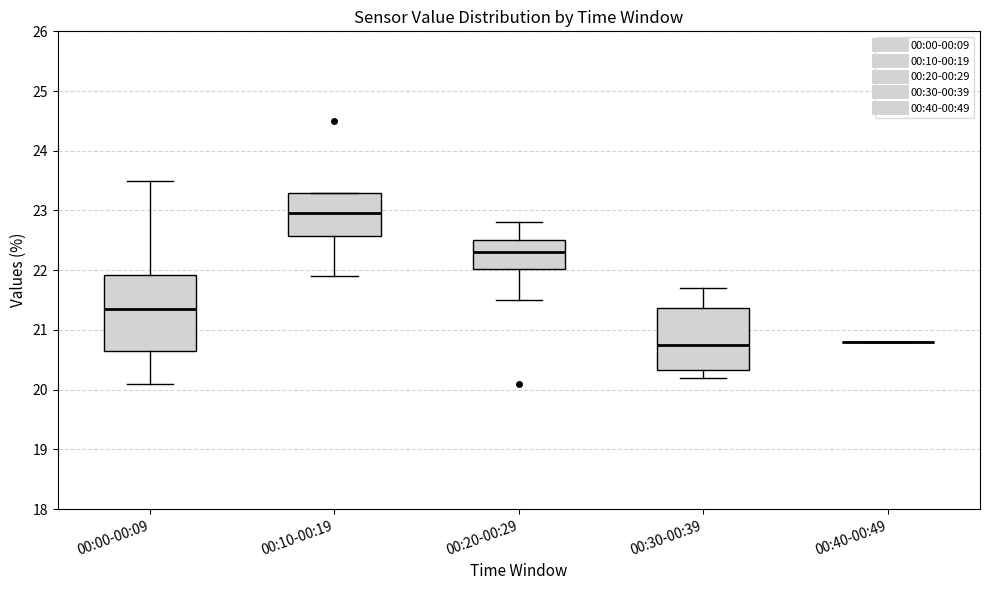

Reading left to right, transcribe this box plot: for each box, give where its median line is, the range the box spans, and where its two whiskers end, as read against the y-axis. The values are not printed on the chart, so give them approximately, as read against the axis.

00:00-00:09: median 21.4, box 20.7 to 21.9, whiskers 20.1 to 23.5
00:10-00:19: median 23.0, box 22.6 to 23.3, whiskers 21.9 to 23.3
00:20-00:29: median 22.3, box 22.0 to 22.5, whiskers 21.5 to 22.8
00:30-00:39: median 20.8, box 20.3 to 21.4, whiskers 20.2 to 21.7
00:40-00:49: box collapsed to a line at 20.8, whiskers 20.8 to 20.8